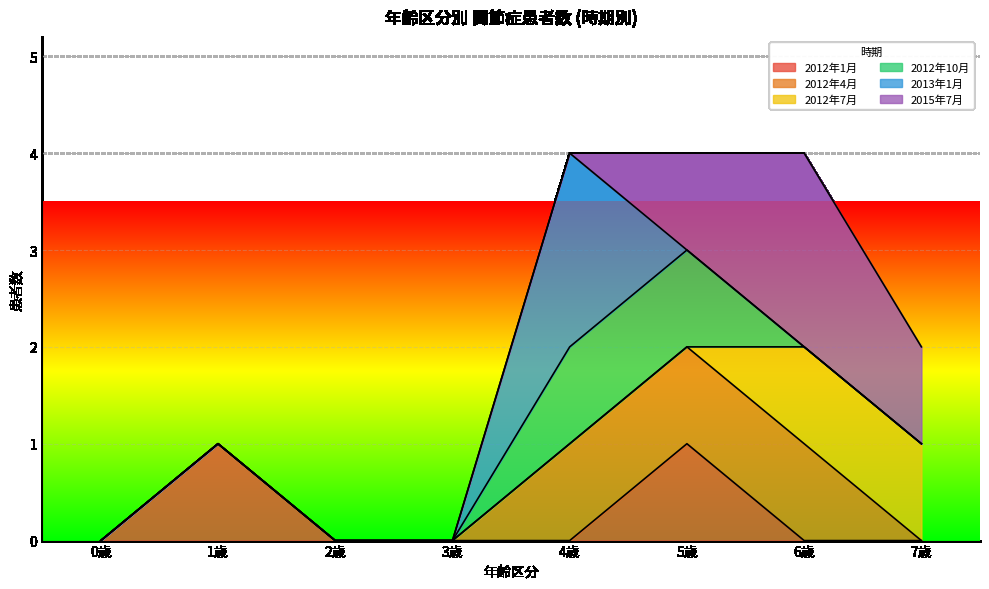

Which has a higher value, 5歳 or 1歳?

5歳